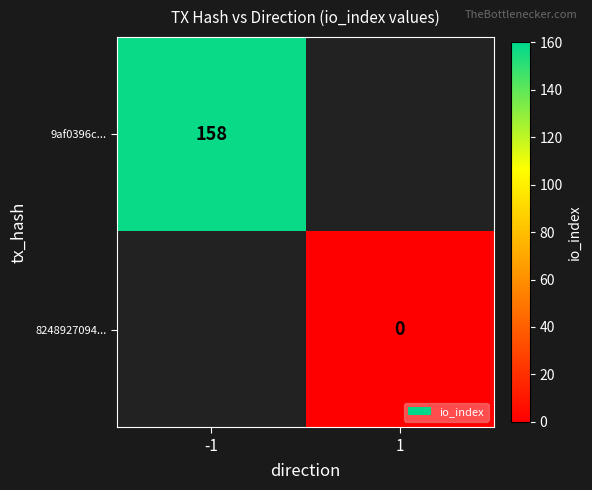

What is the maximum value shown in the chart?

158.0